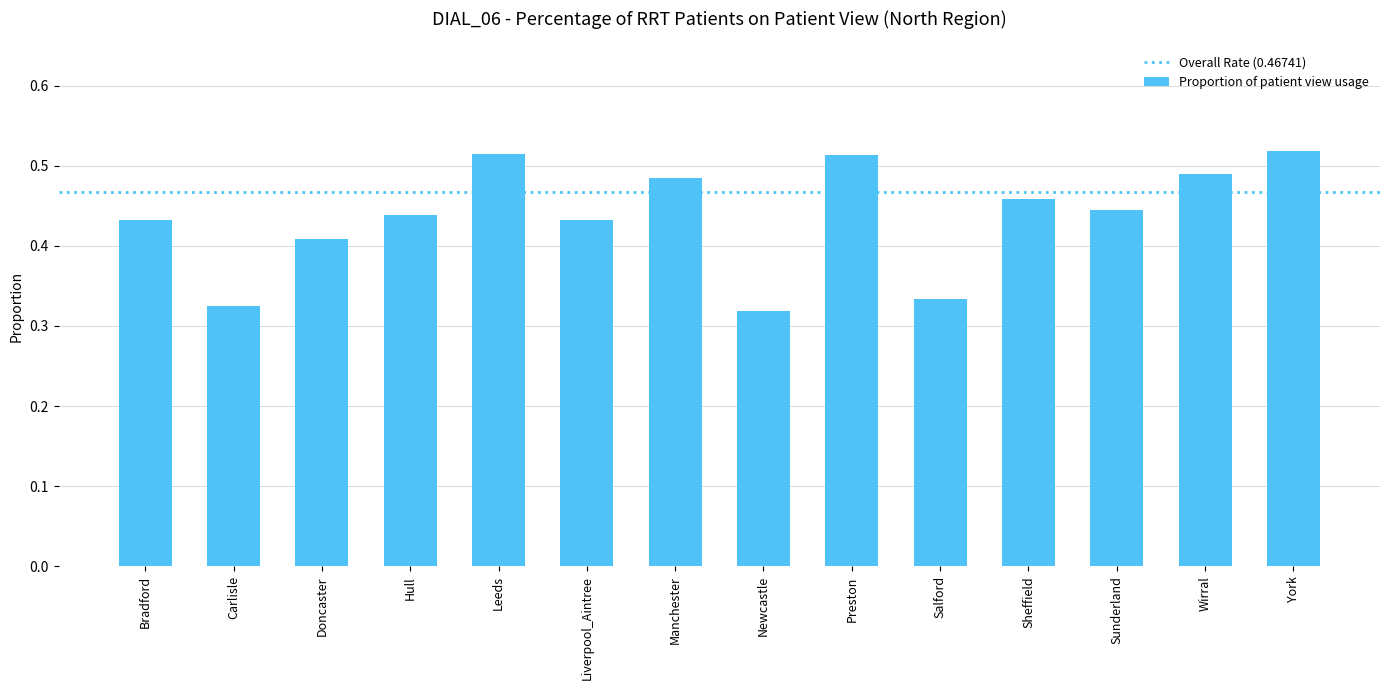

Is it true that the value at Leeds is 0.3?

False